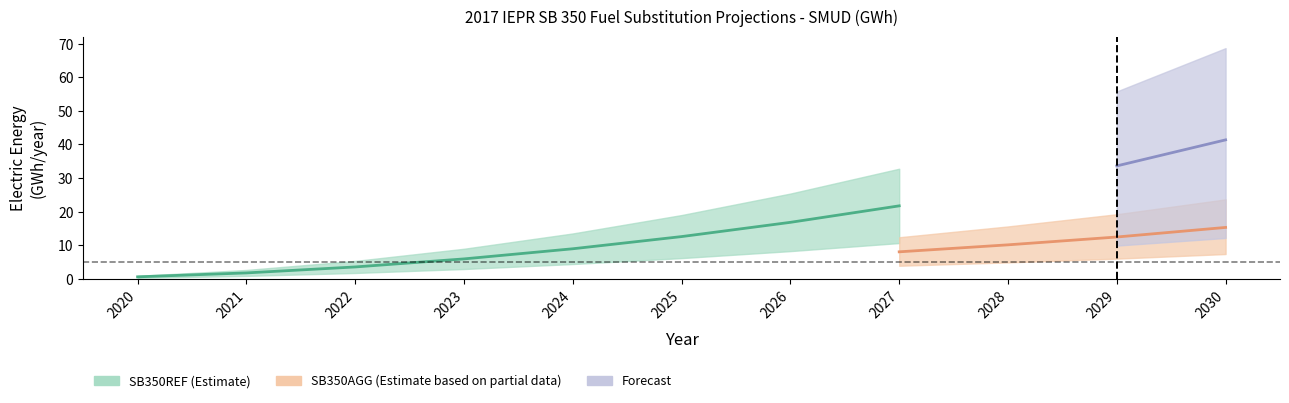

At which label is SB350REF_Total closest to 20?

2027